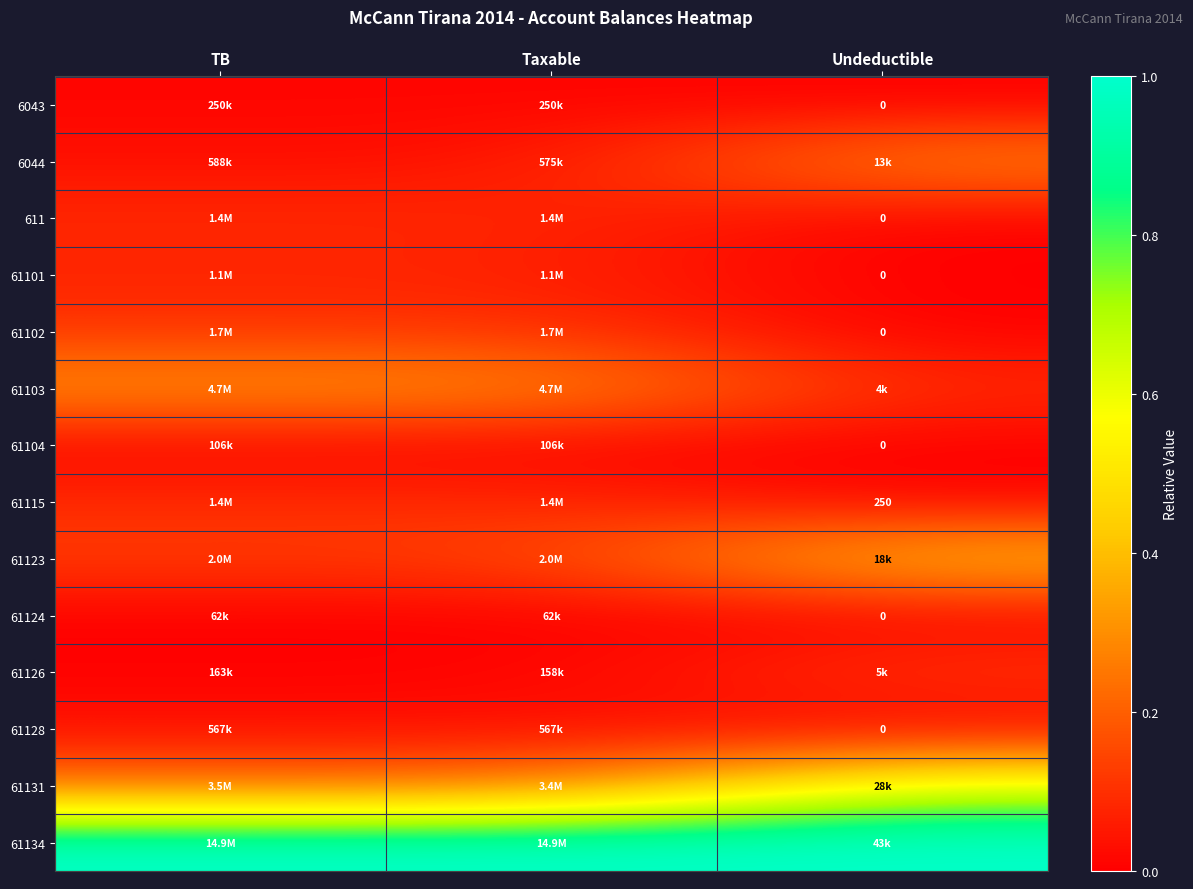

What is the spread (max minus min) of values at Taxable?

1.0